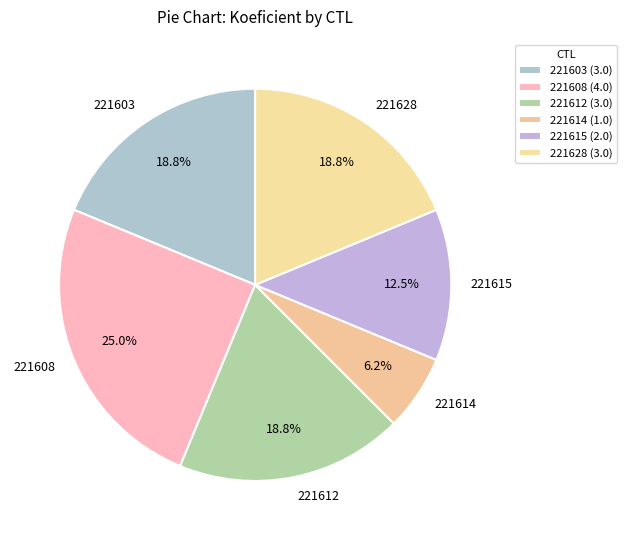

Between 221608 and 221612, which is larger?

221608